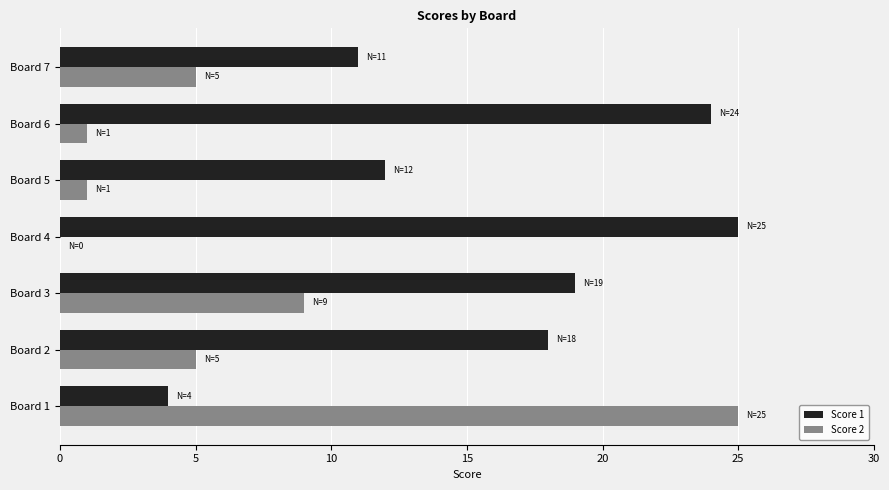

What is the sum of all Score 1 values?

113